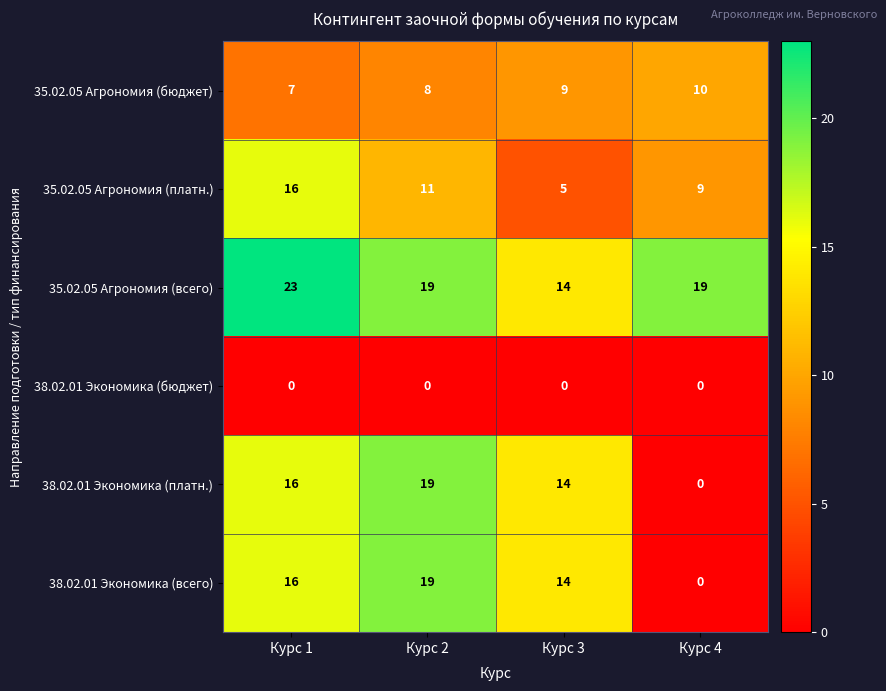

What is the difference between the second highest and minimum values in the 35.02.05 Агрономия (всего) series?

5